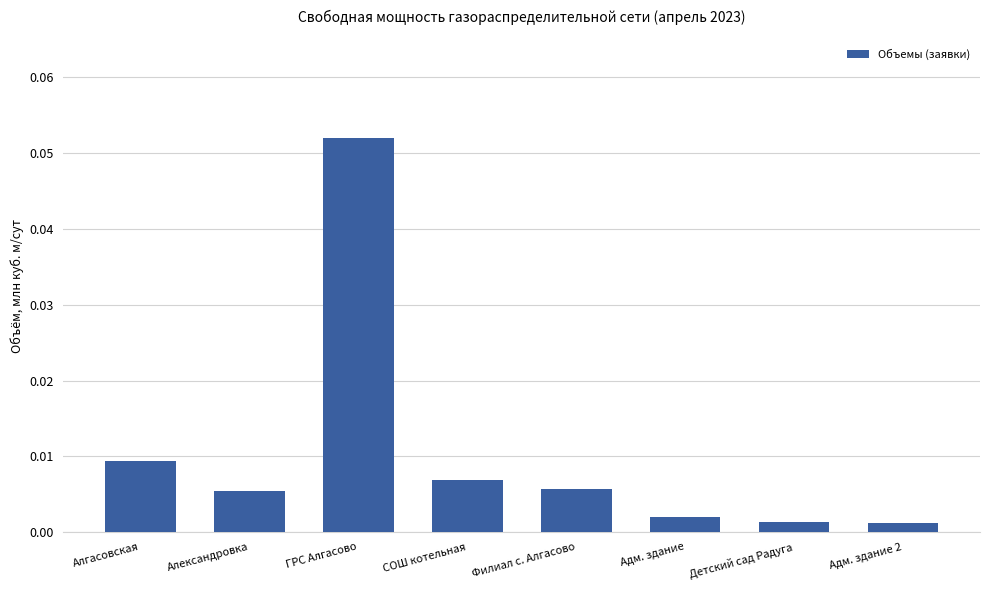

Is it true that the value at ГРС Алгасово is 0.0?

False